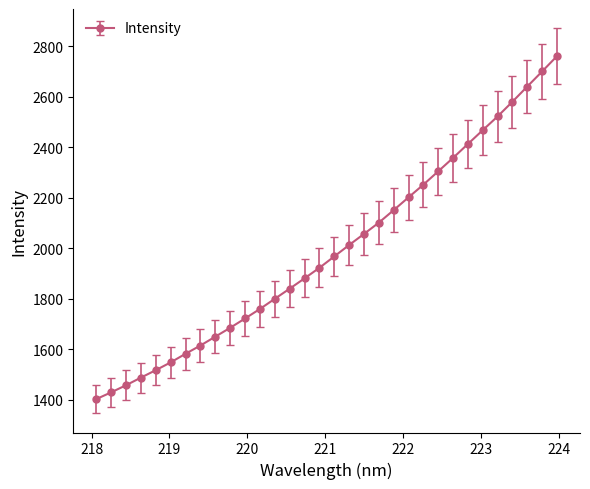

What is the difference between the maximum and minimum values?

1357.6